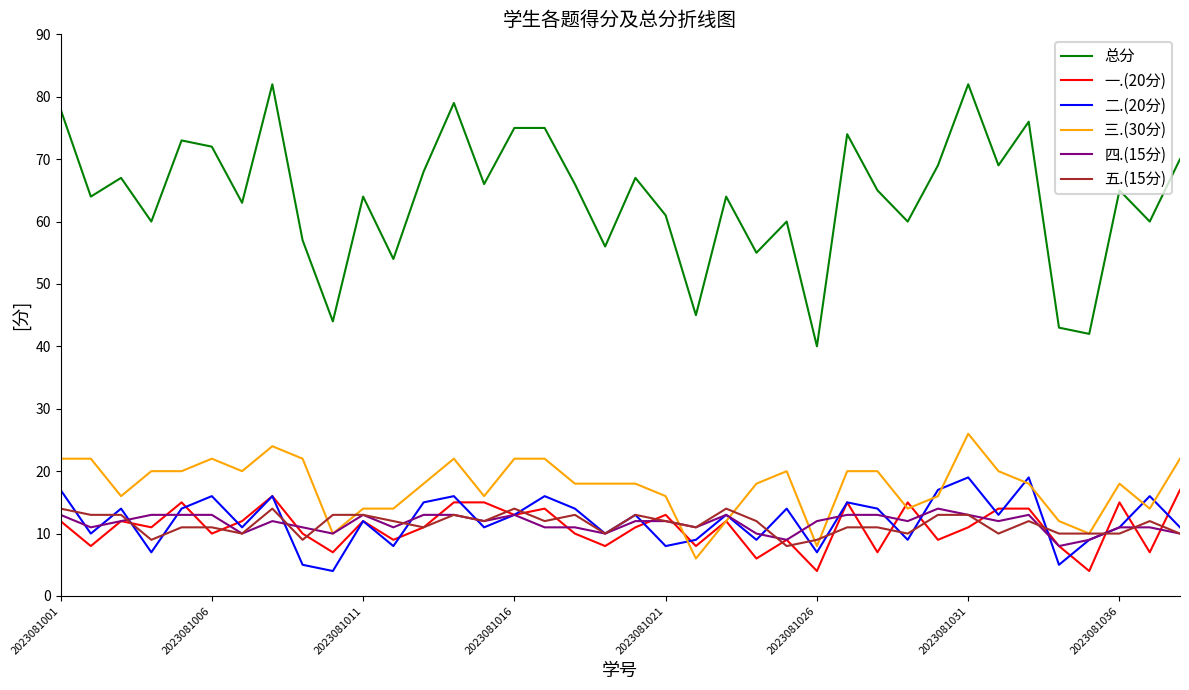

Which series has the largest range (max minus min)?

总分